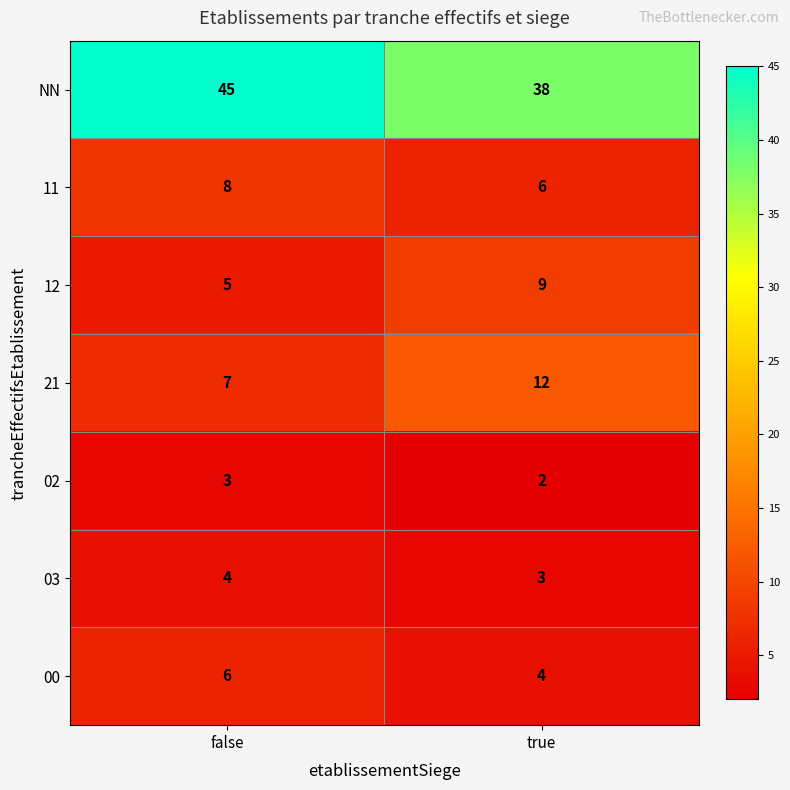

Which category has the highest value across all series?

false